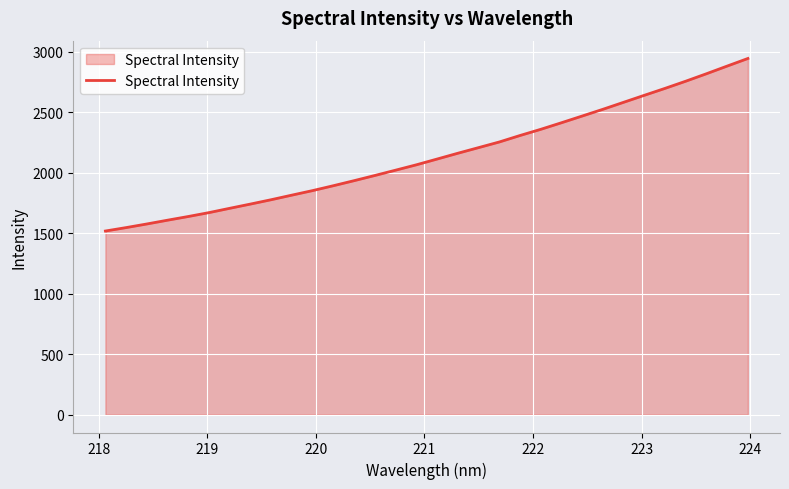

What is the maximum value shown in the chart?

2943.7